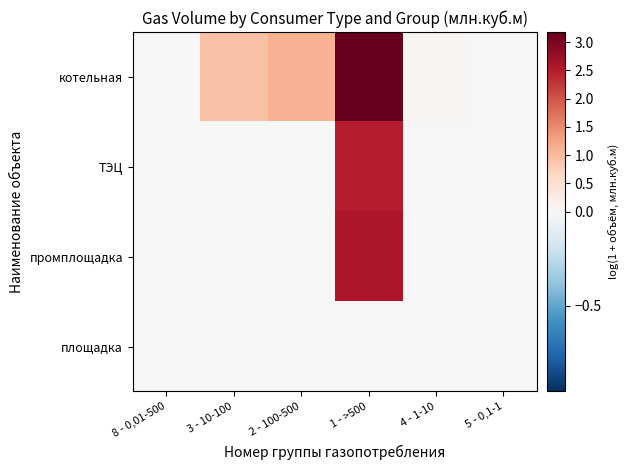

Reading right to left, extract all data points from this chart.

котельная: 5 - 0,1-1=0.0	4 - 1-10=0.1	1 - >500=3.2	2 - 100-500=1.1	3 - 10-100=0.9	8 - 0,01-500=0.0
ТЭЦ: 5 - 0,1-1=0.0	4 - 1-10=0.0	1 - >500=2.5	2 - 100-500=0.0	3 - 10-100=0.0	8 - 0,01-500=0.0
промплощадка: 5 - 0,1-1=0.0	4 - 1-10=0.0	1 - >500=2.6	2 - 100-500=0.0	3 - 10-100=0.0	8 - 0,01-500=0.0
площадка: 5 - 0,1-1=0.0	4 - 1-10=0.0	1 - >500=0.0	2 - 100-500=0.0	3 - 10-100=0.0	8 - 0,01-500=0.0